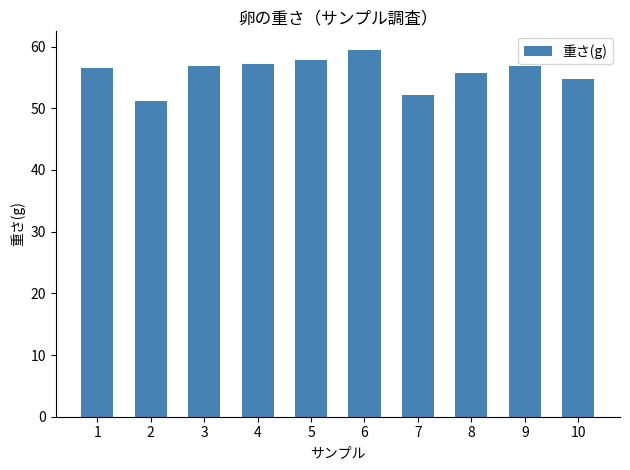

What is the greatest value displayed?

59.5